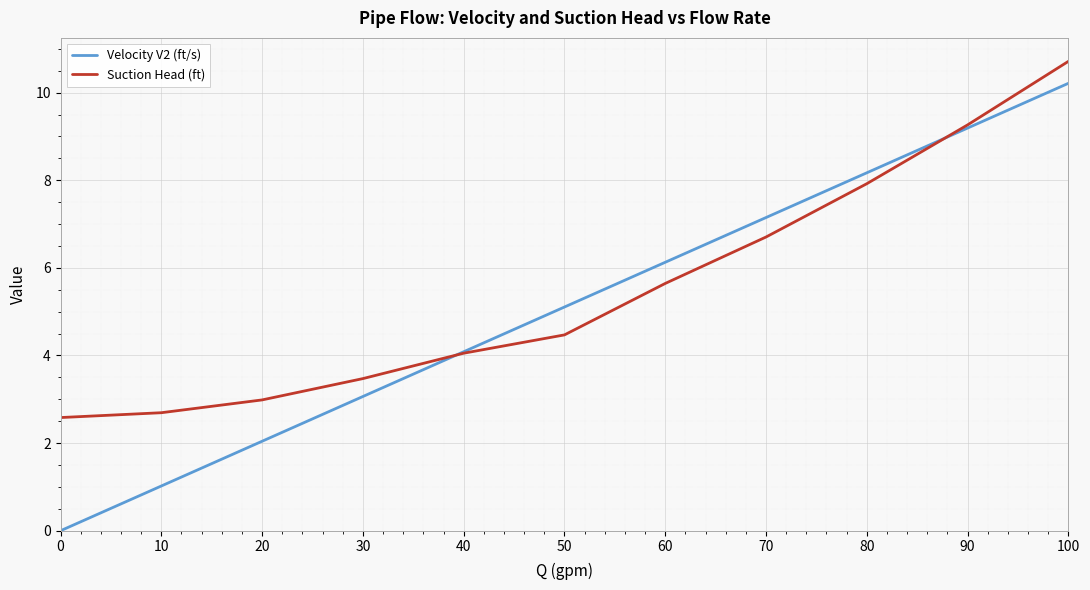

At how many categories does at least one series exceed 0?

11